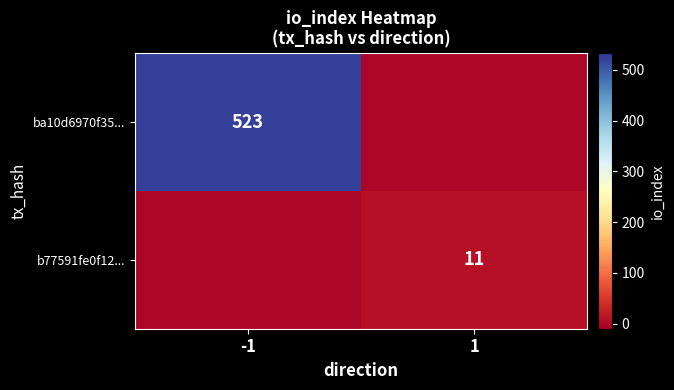

Is it true that ba10d6970f35... equals 782 at -1?

False